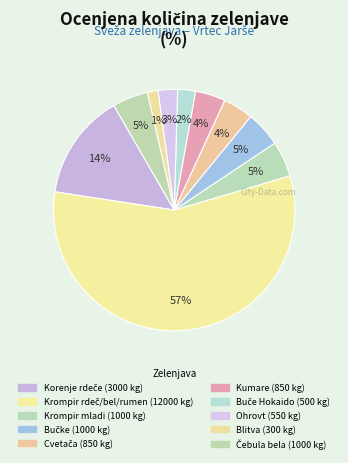

Count the number of slices in the pie.

10